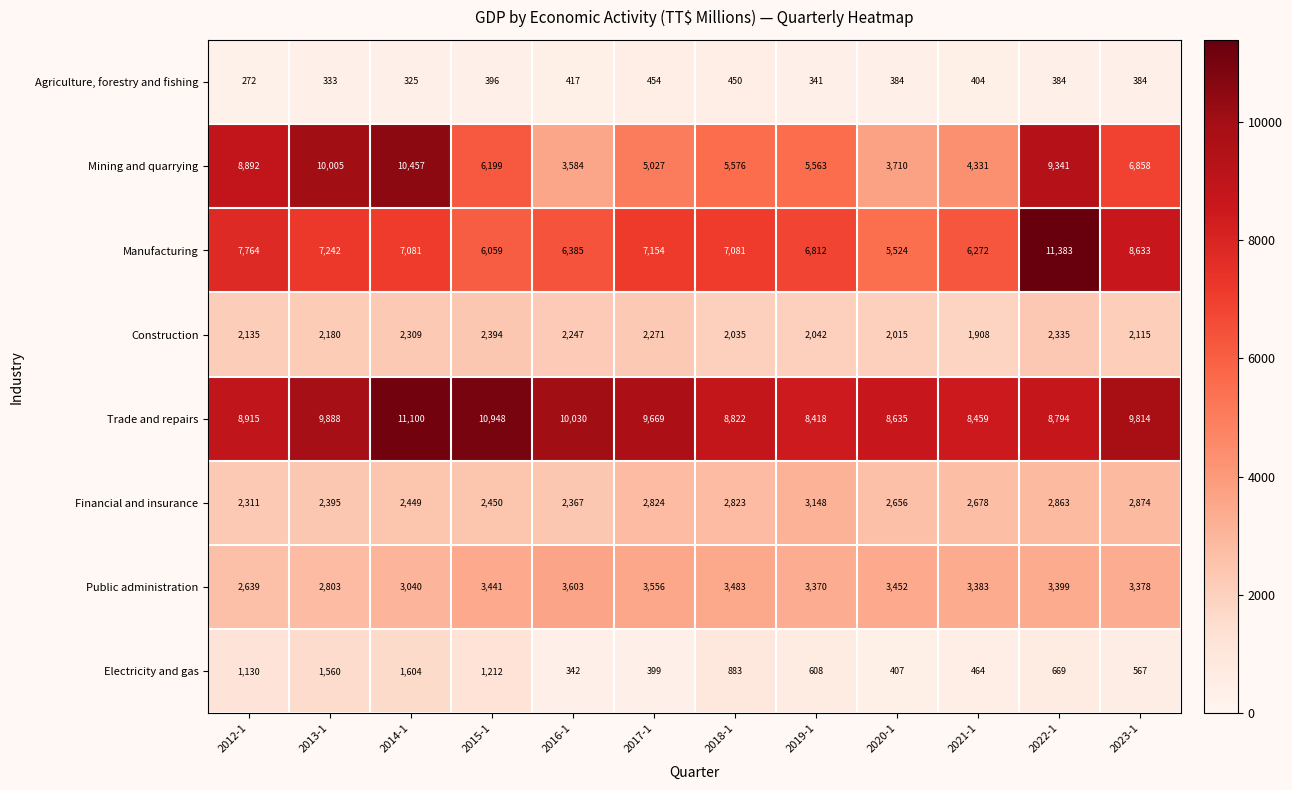

Rank the series by their maximum value, from lowest to highest.

Agriculture, forestry and fishing, Electricity and gas, Construction, Financial and insurance, Public administration, Mining and quarrying, Trade and repairs, Manufacturing